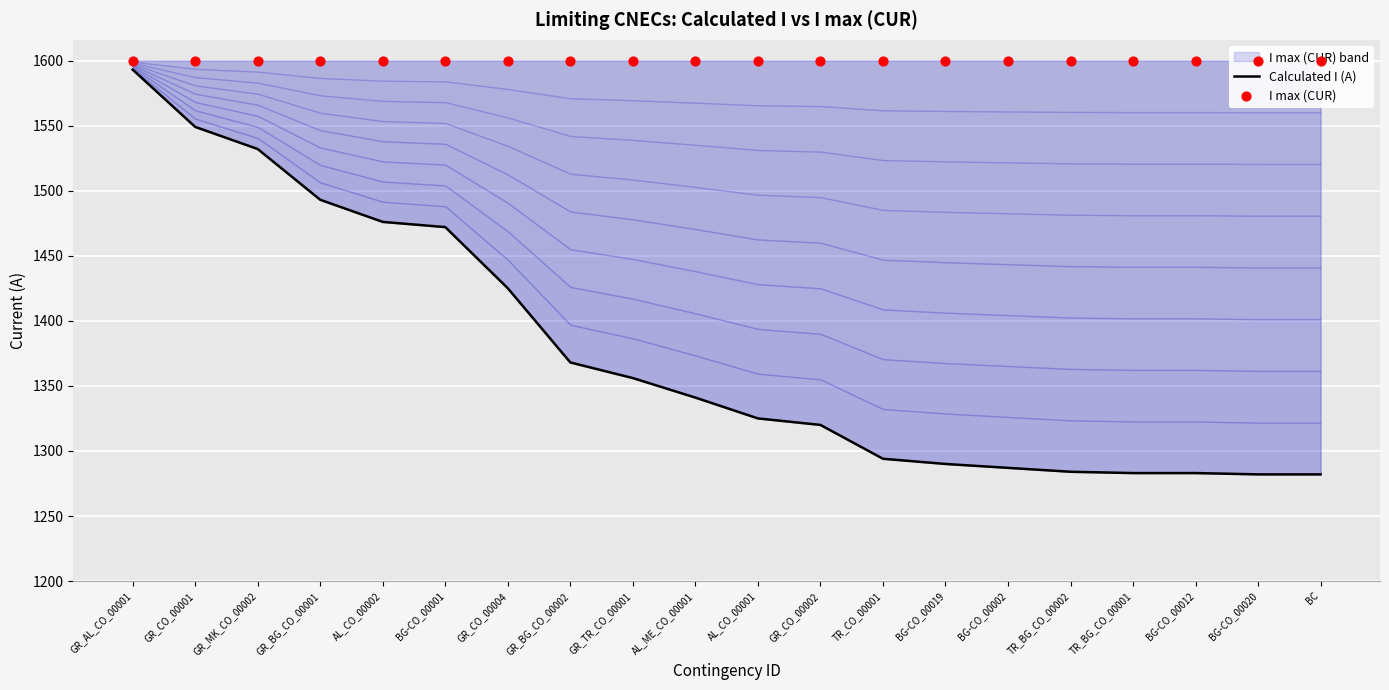

At which category is the sum across all series the highest?

GR_AL_CO_00001